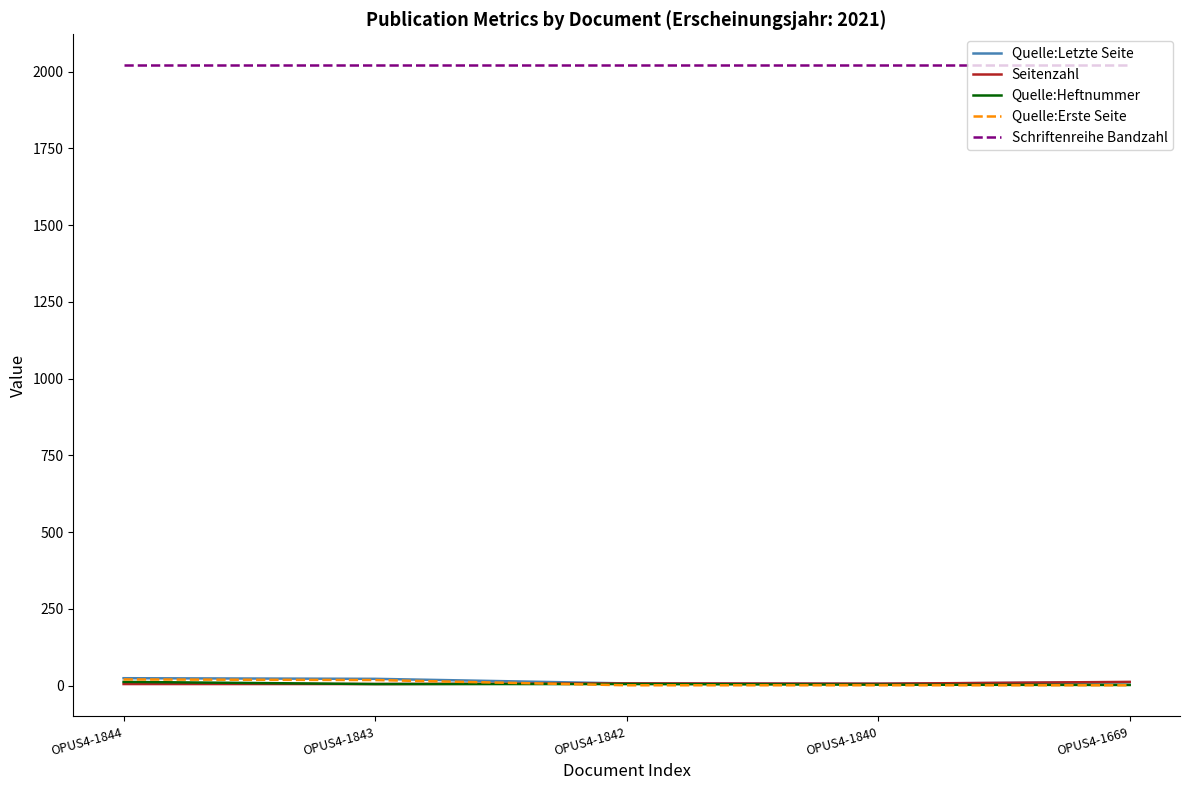

What is the maximum value shown in the chart?

2021